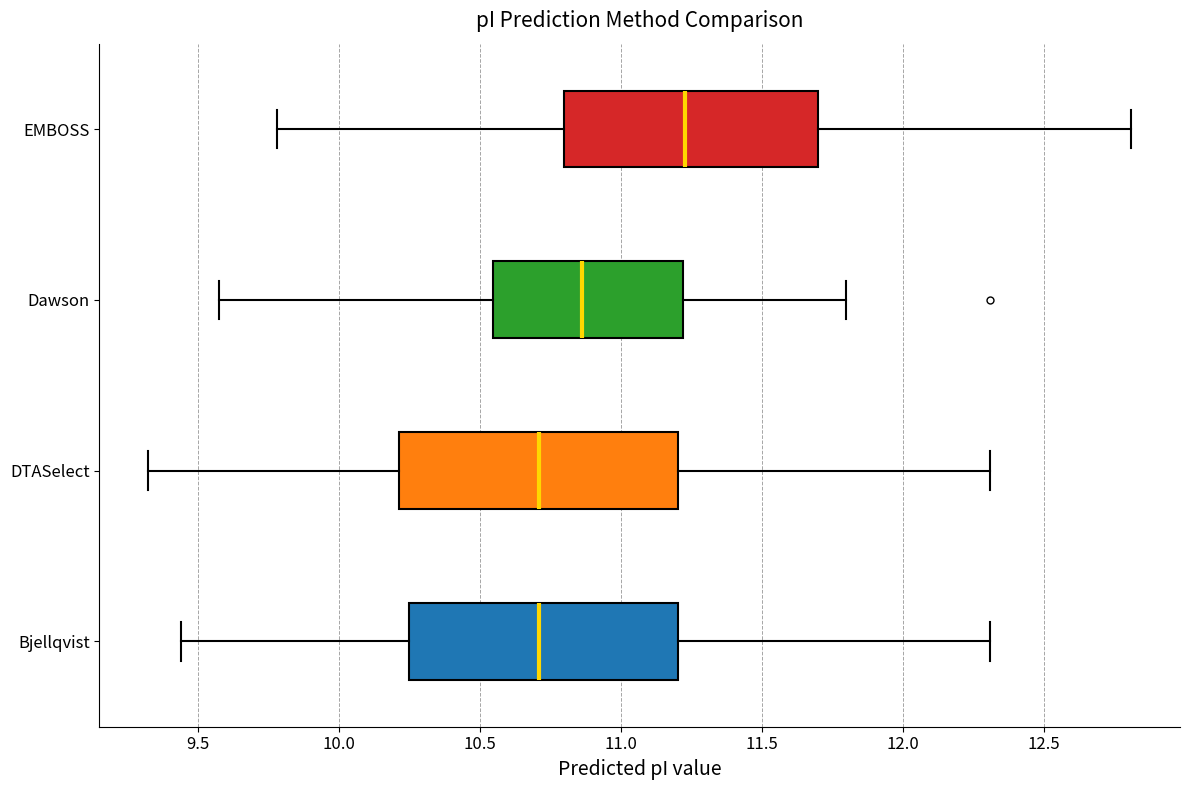

Where is the right edge of the box for Dawson on the x-axis? The values are not printed on the chart, so give them approximately, as read against the axis.

11.20